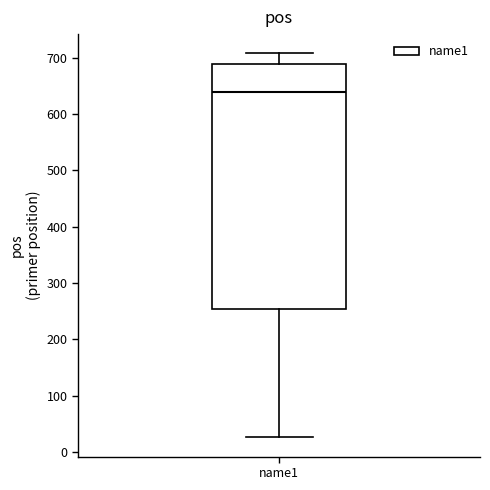

Transcribe this box plot: give where the median line is, the range the box spans, and where the two whiskers end, as read against the y-axis. The values are not printed on the chart, so give them approximately, as read against the axis.

median 640, box 250 to 690, whiskers 30 to 710